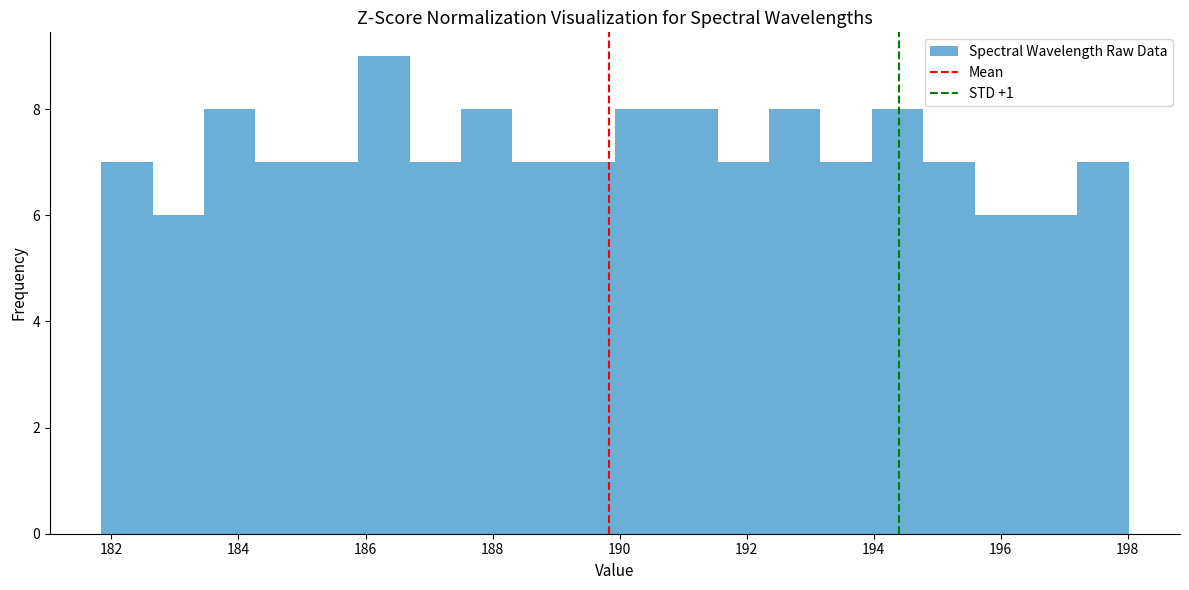

Which range on the x-axis has the tallest bar?

185.8 to 186.6